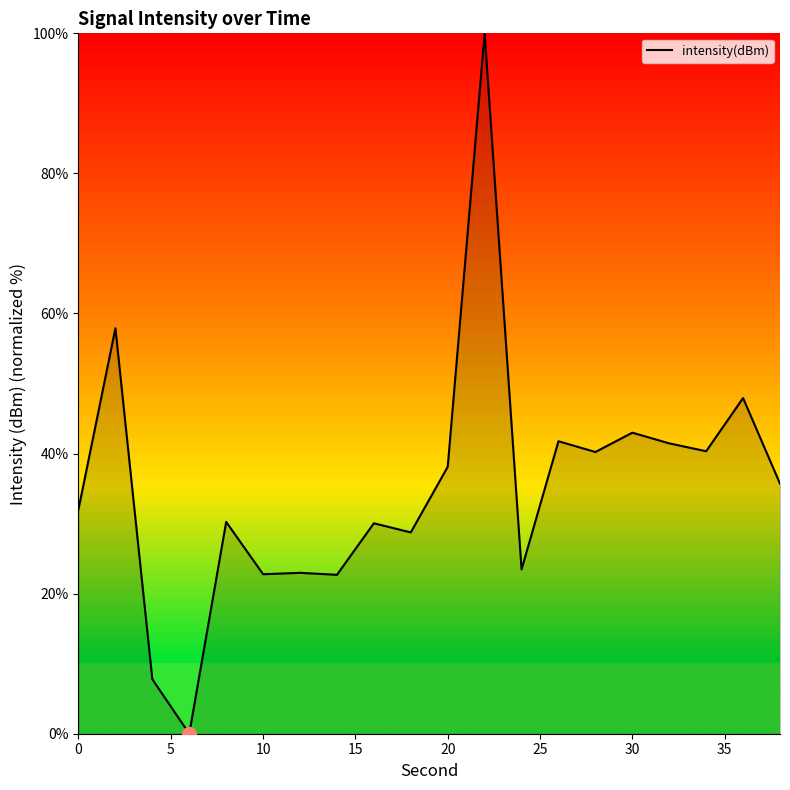

What is the maximum value shown in the chart?

100.0